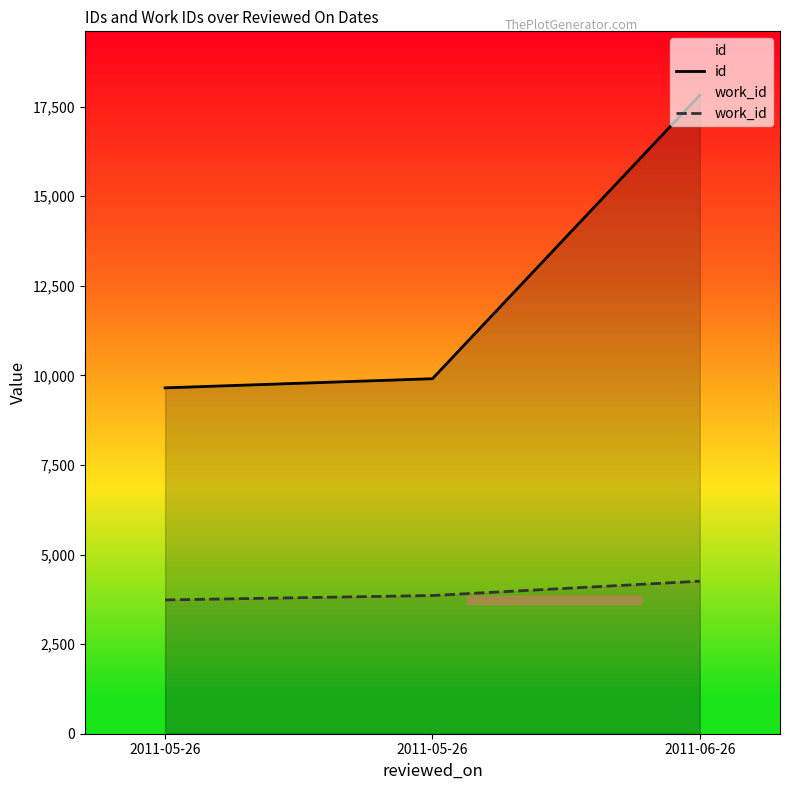

Rank the categories by work_id value from highest to lowest.

2011-06-26, 2011-05-26, 2011-05-26